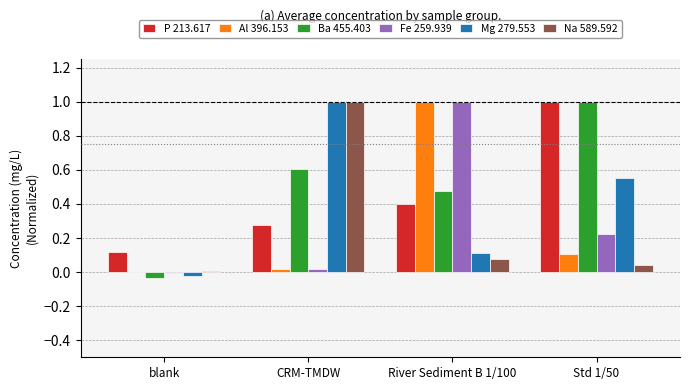

Which series changed the most between blank and Std 1/50?

Ba 455.403